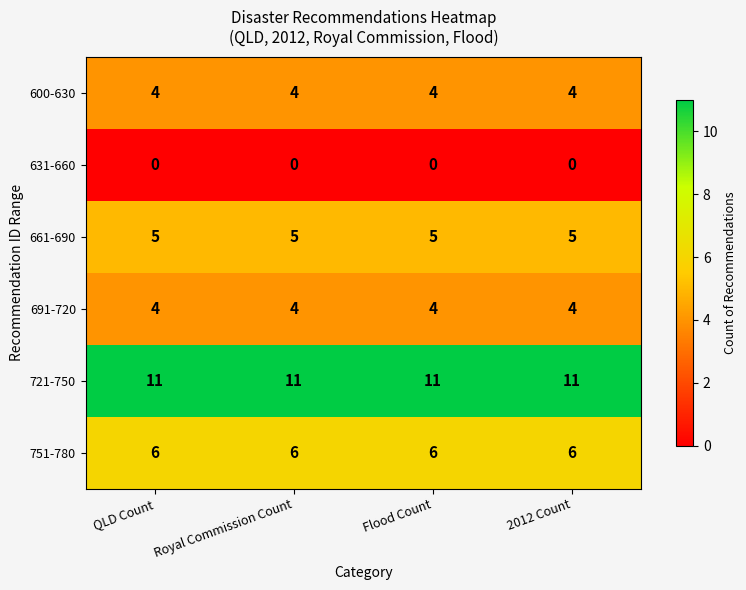

What is the spread (max minus min) of values at QLD Count?

11